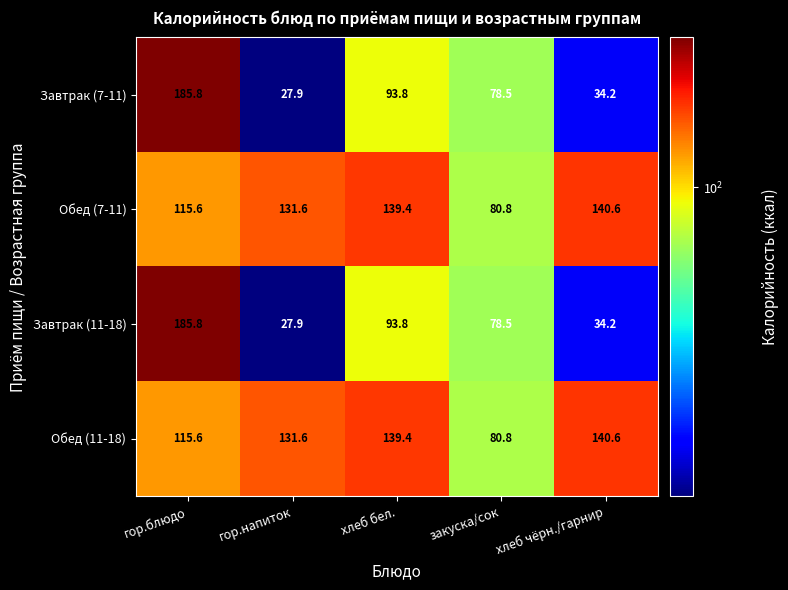

True or false: Завтрак (7-11) has a value of 34.2 at хлеб чёрн./гарнир.

True